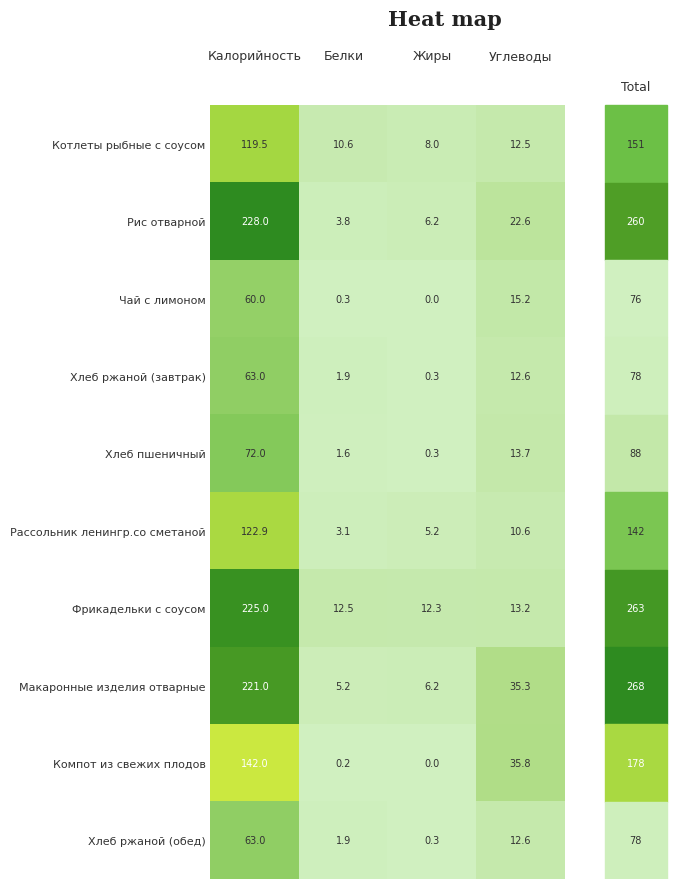

List the labels in order of Хлеб ржаной (обед) value, largest first.

Калорийность, Углеводы, Белки, Жиры